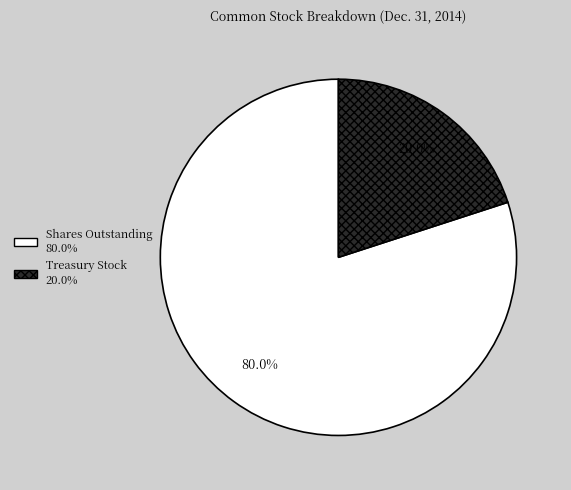

Does Shares Outstanding account for over 50% of the chart?

Yes